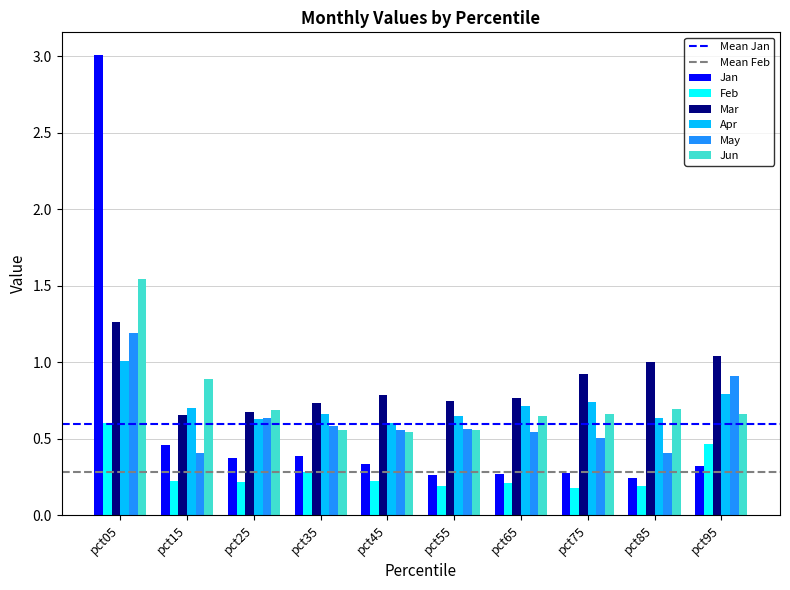

Is it true that Jan equals 0.4 at pct25?

True